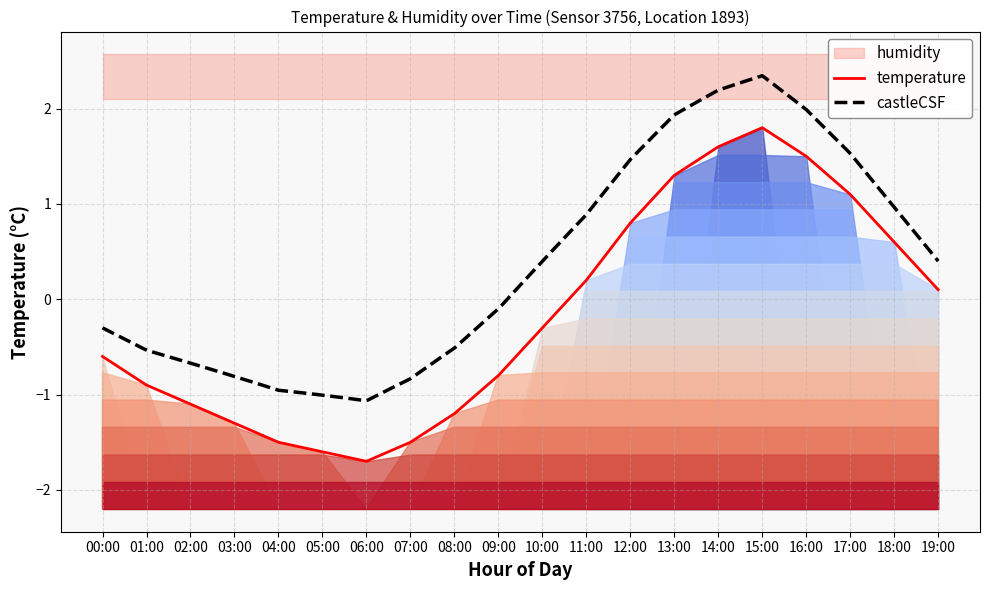

How many interior local valleys (lower than both neighbors) does the data have?

1